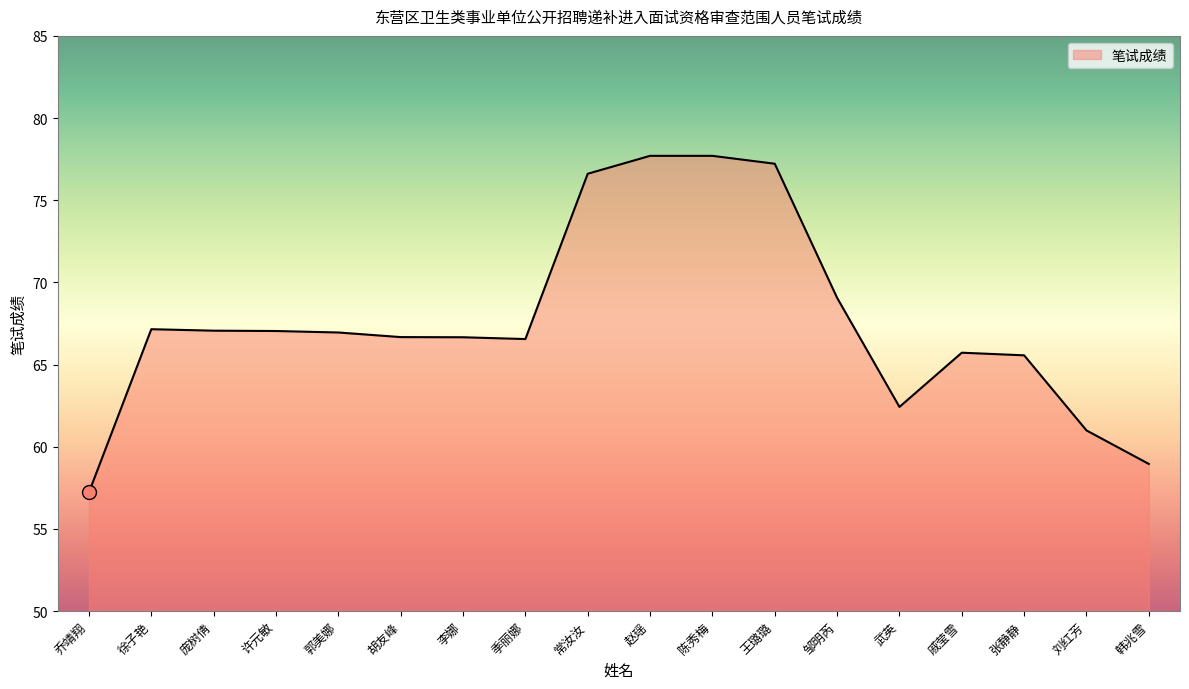

What is the smallest value displayed?

57.2